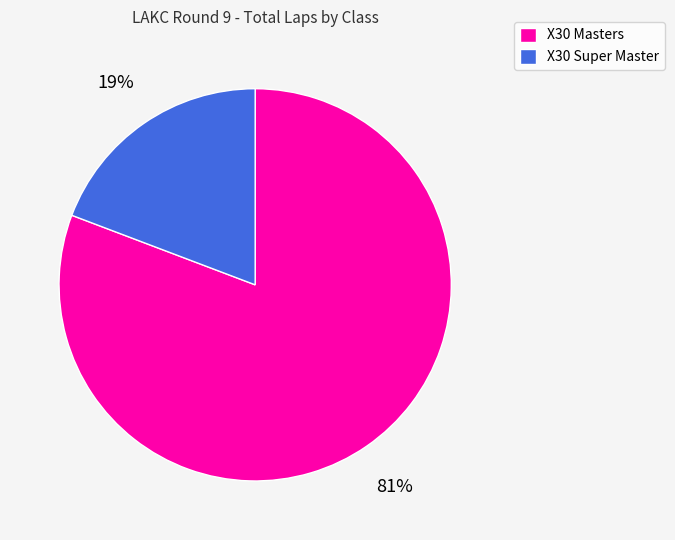

Which category has the biggest portion of the pie?

X30 Masters